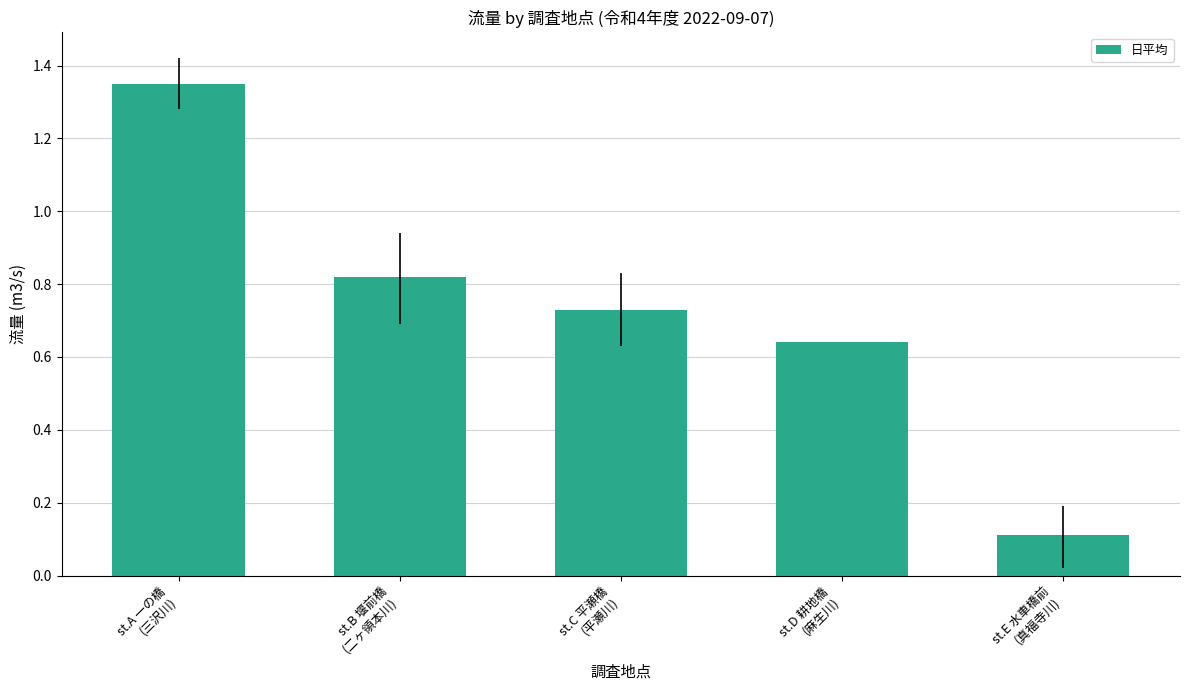

At which category does the chart reach its peak across all series?

st.A 一の橋
(三沢川)